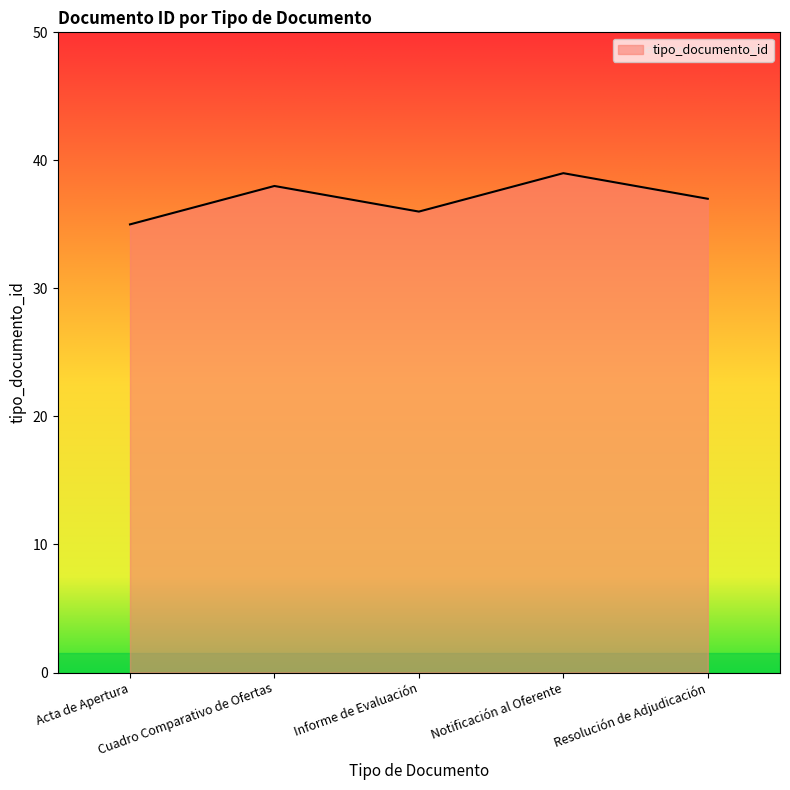

Which category has the lowest value across all series?

Acta de Apertura